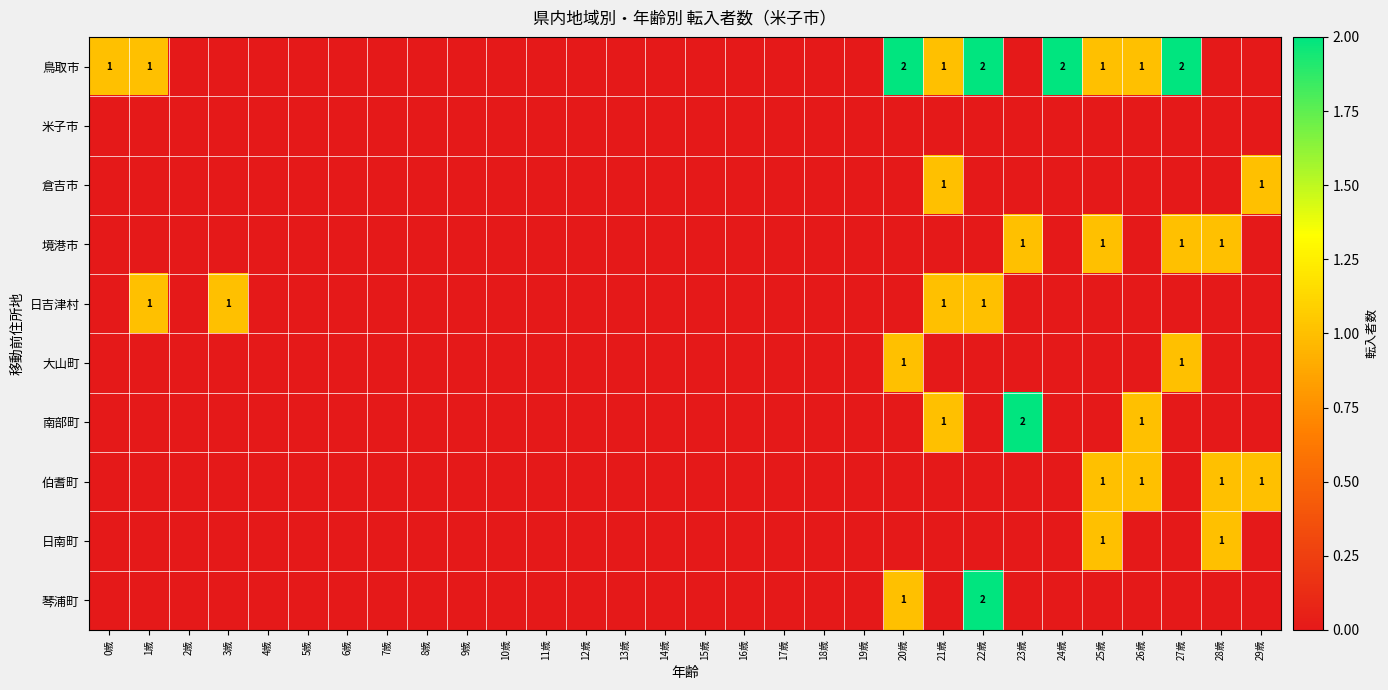

At which label does 日南町 reach its peak?

25歳